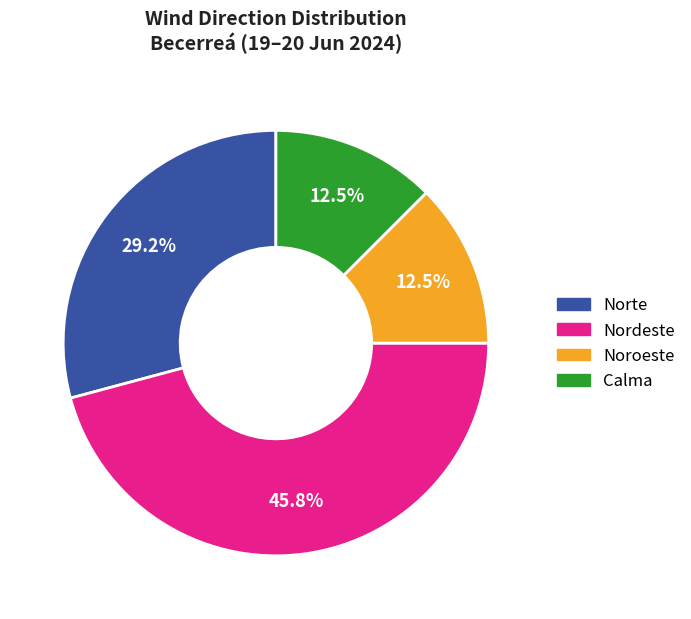

Does Nordeste represent more than half of the total?

No